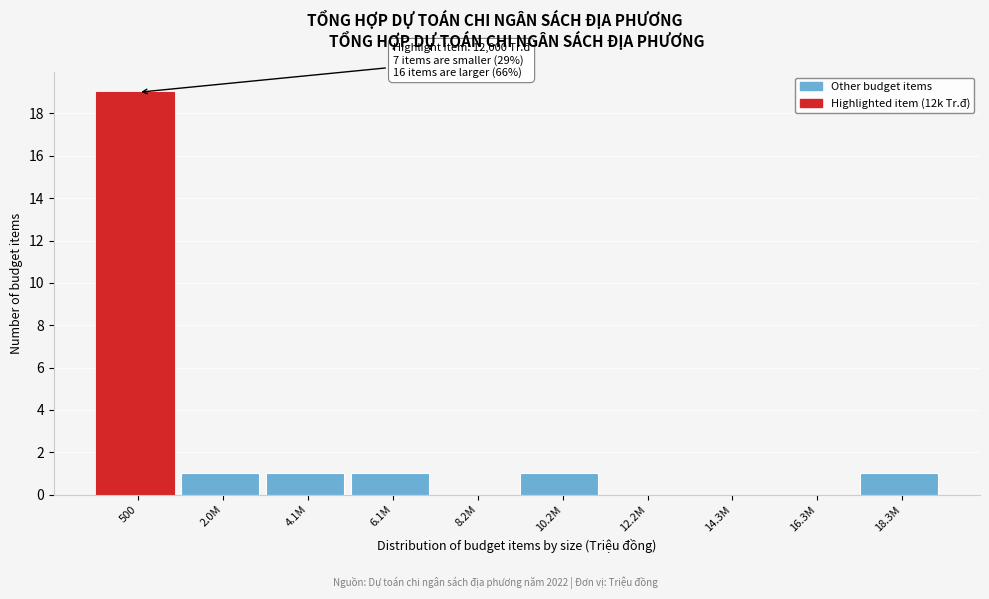

Reading right to left, extract all data points from this chart.

18.3M=1	16.3M=0	14.3M=0	12.2M=0	10.2M=1	8.2M=0	6.1M=1	4.1M=1	2.0M=1	500=19